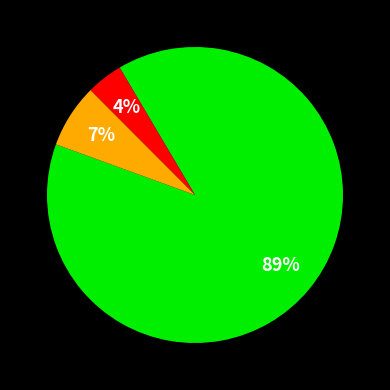

Count the number of slices in the pie.

3